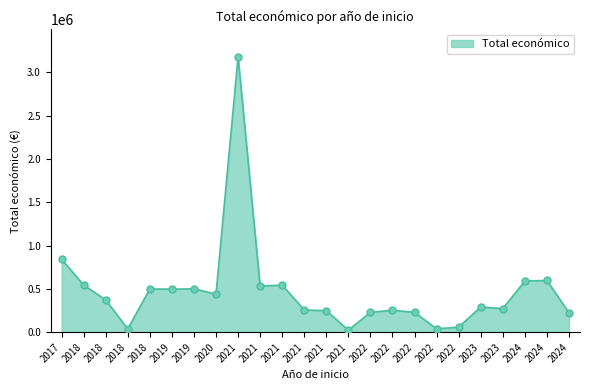

What is the ratio of the value at 2023 to the value at 2024?

0.5